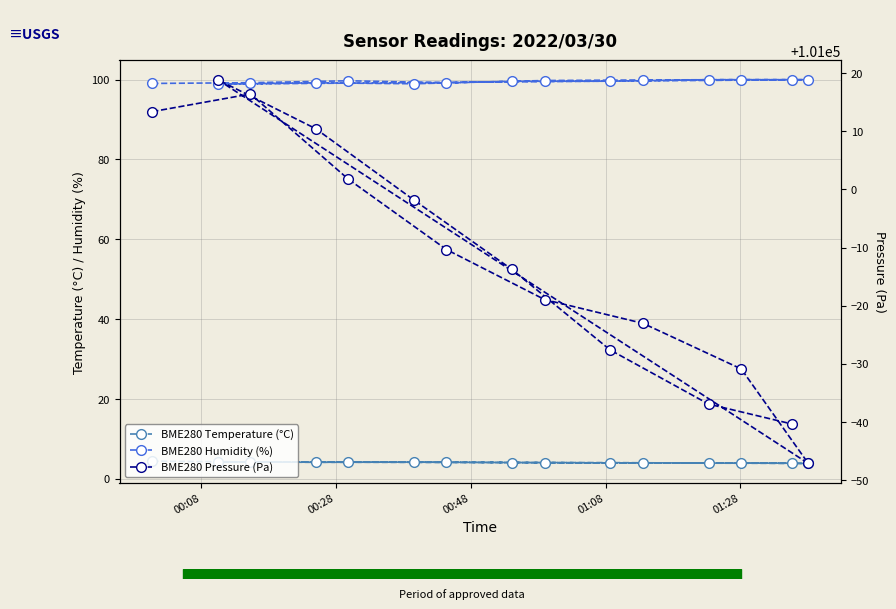

Is the value of BME280 Temperature (°C) at 6 greater than the value of BME280 Pressure (Pa) at 9?

No